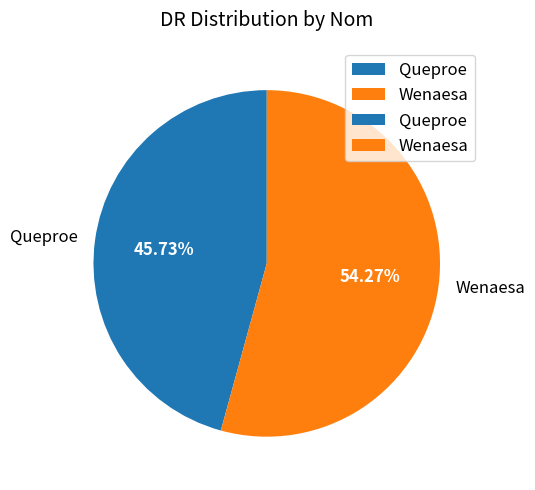

To the nearest percent, what portion does Queproe represent?

46%